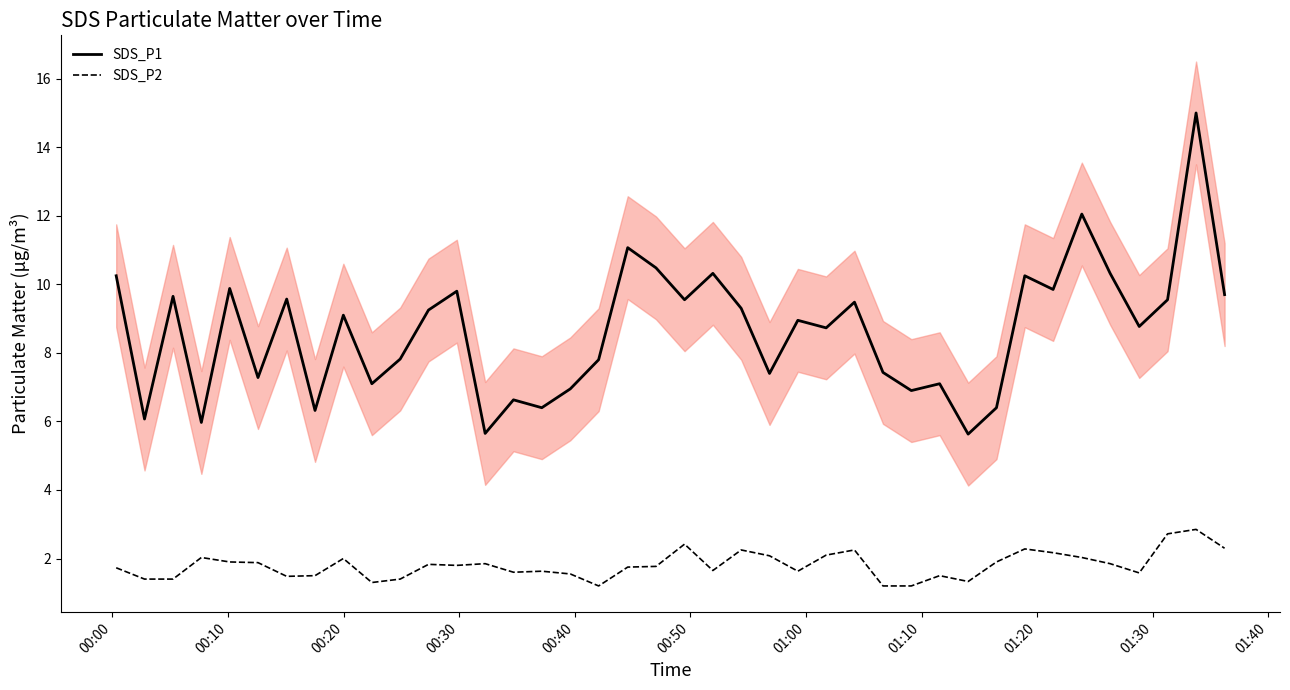

What is the lowest value of the SDS_P2 series?

1.2